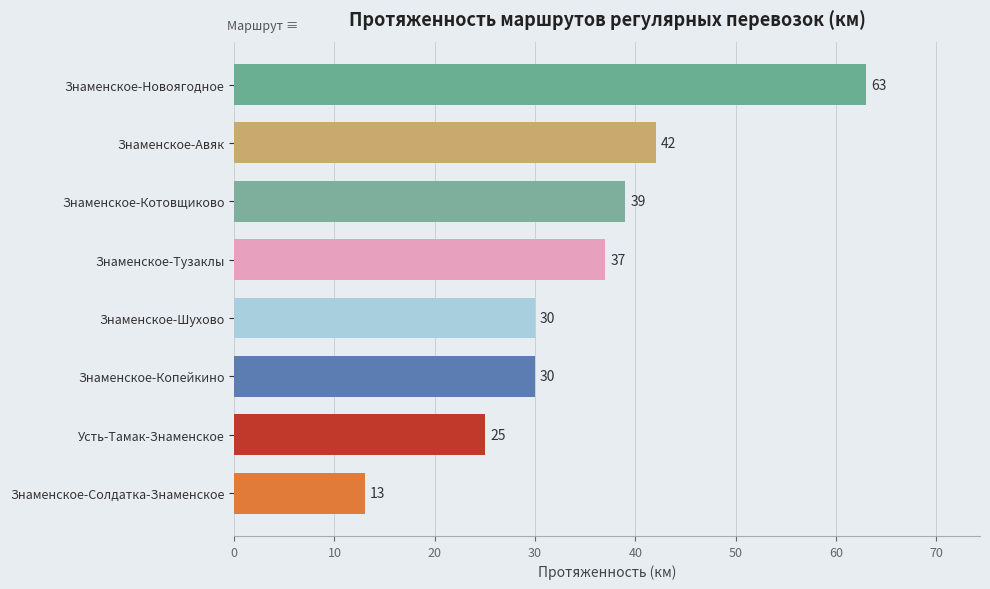

Reading bottom to top, transcribe all the data shown in this chart.

Знаменское-Солдатка-Знаменское=13	Усть-Тамак-Знаменское=25	Знаменское-Копейкино=30	Знаменское-Шухово=30	Знаменское-Тузаклы=37	Знаменское-Котовщиково=39	Знаменское-Авяк=42	Знаменское-Новоягодное=63